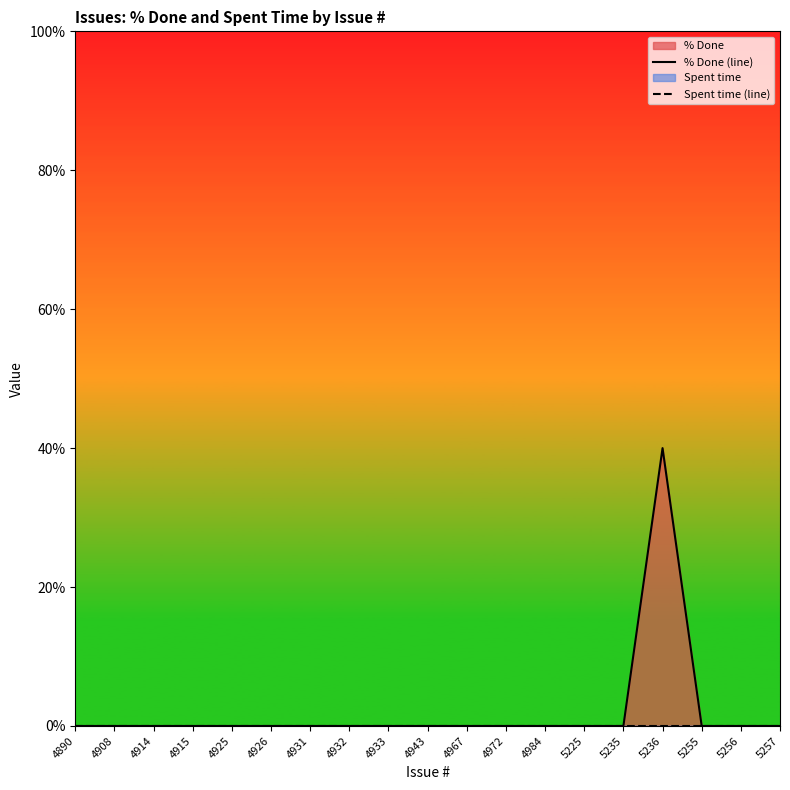

True or false: Spent time (line) and % Done (line) intersect in this chart.

False